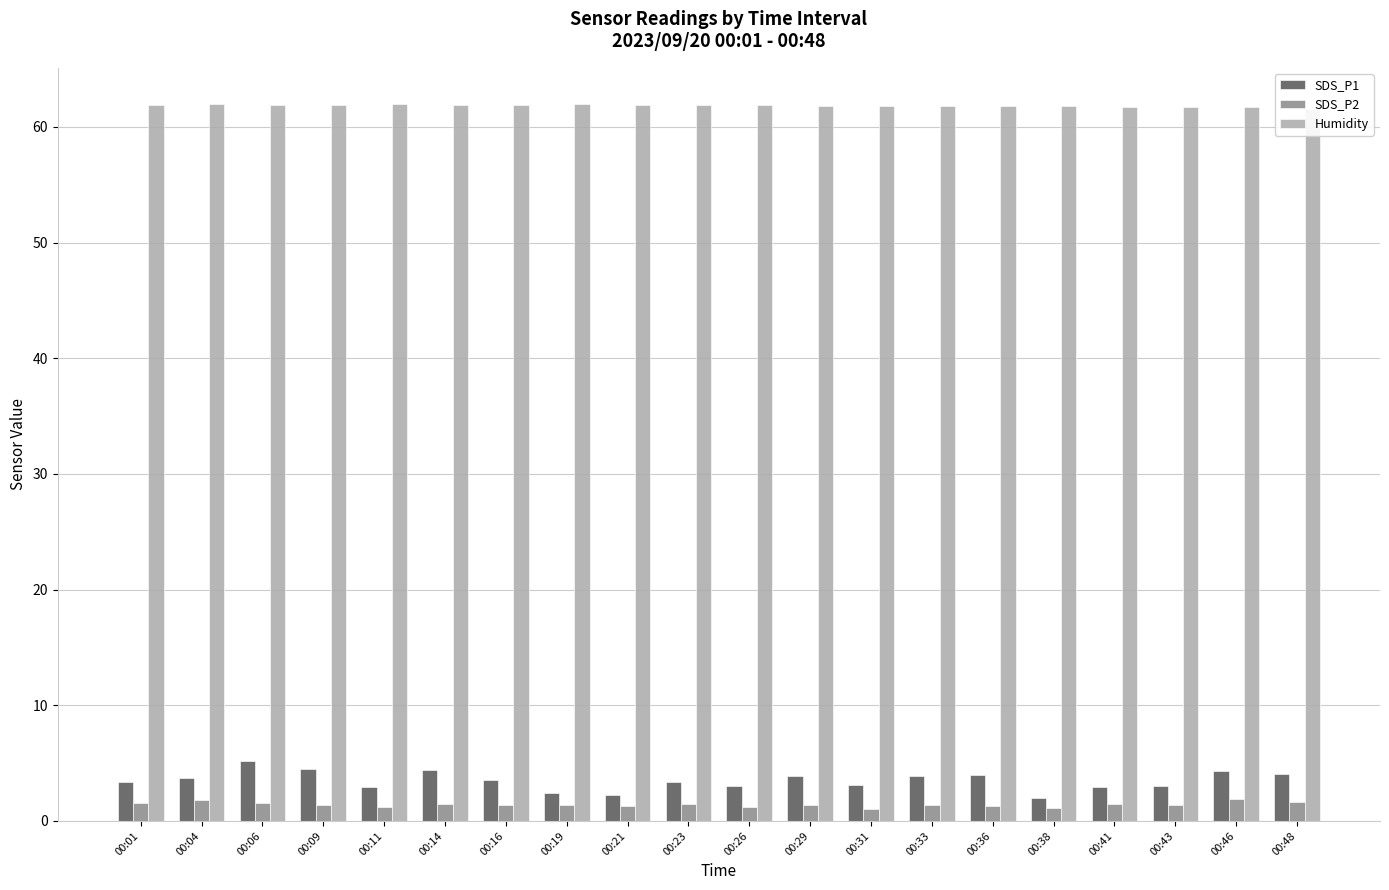

Which series has the widest spread of values?

SDS_P1